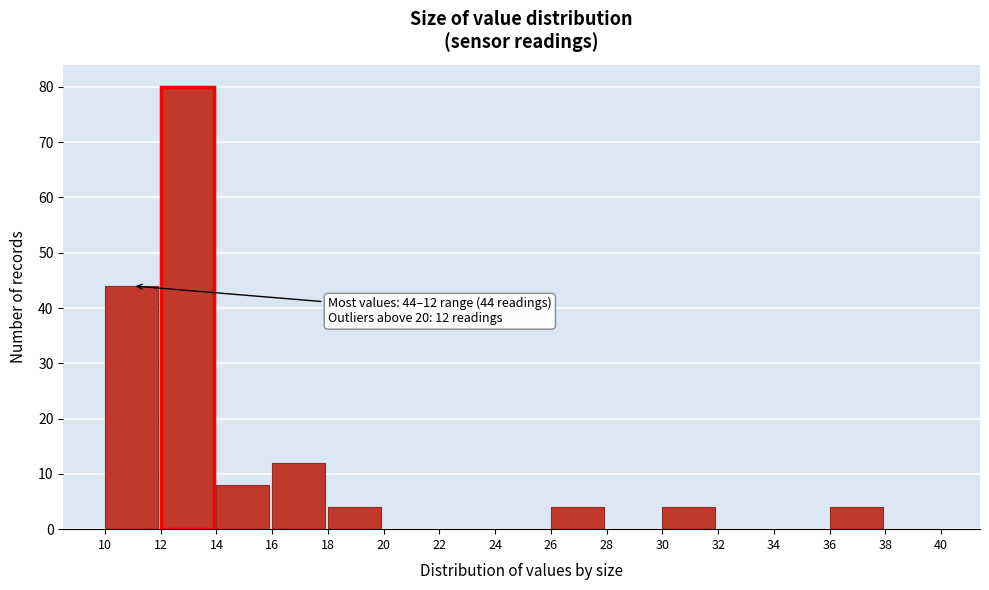

Which range on the x-axis has the tallest bar?

12 to 14